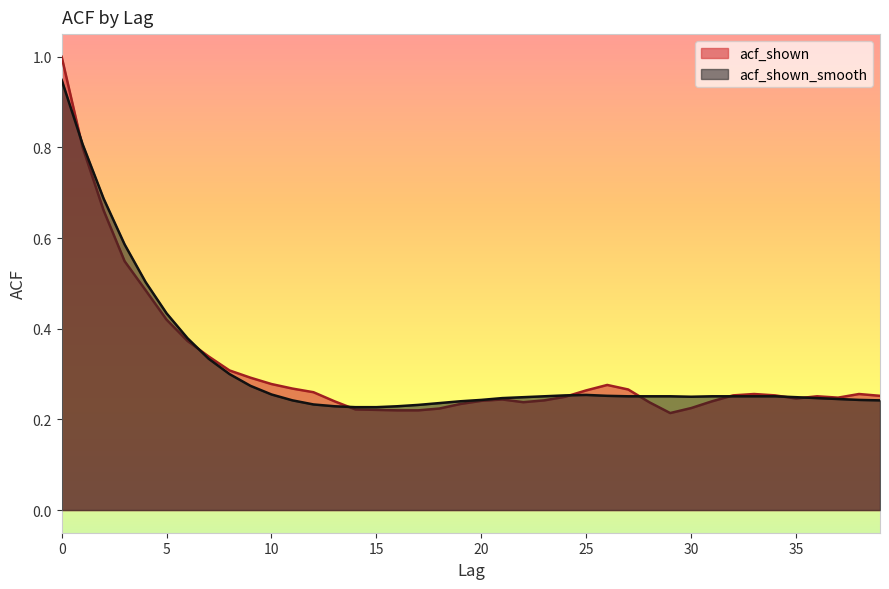

Between 4 and 6, which series saw the biggest shift?

acf_shown_smooth